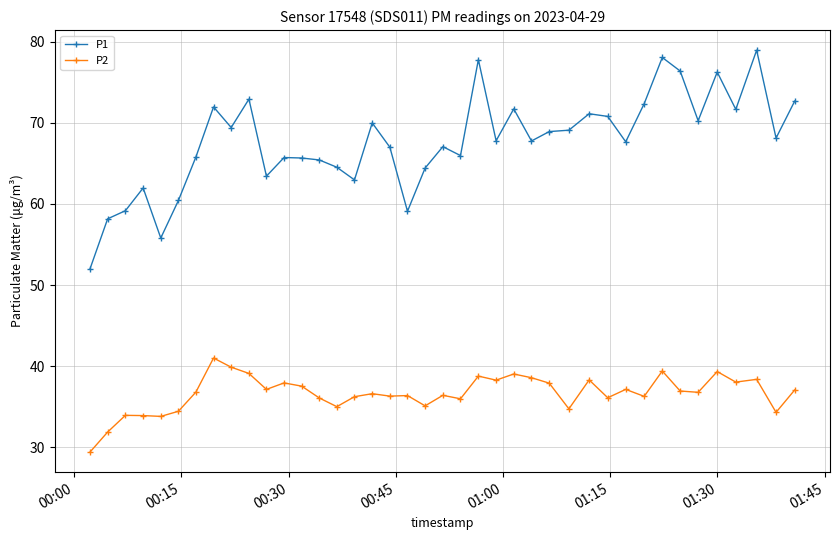

What is the value of the P1 point at the 15th from the left?

64.5